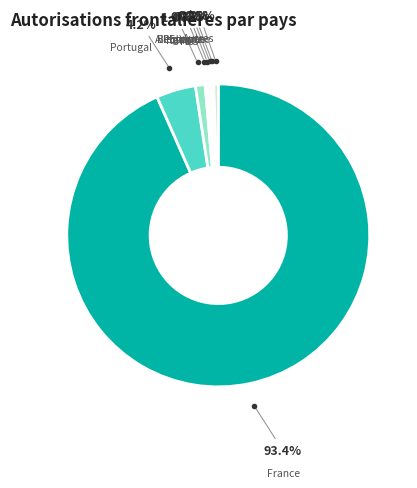

True or false: France accounts for 93% of the total.

True